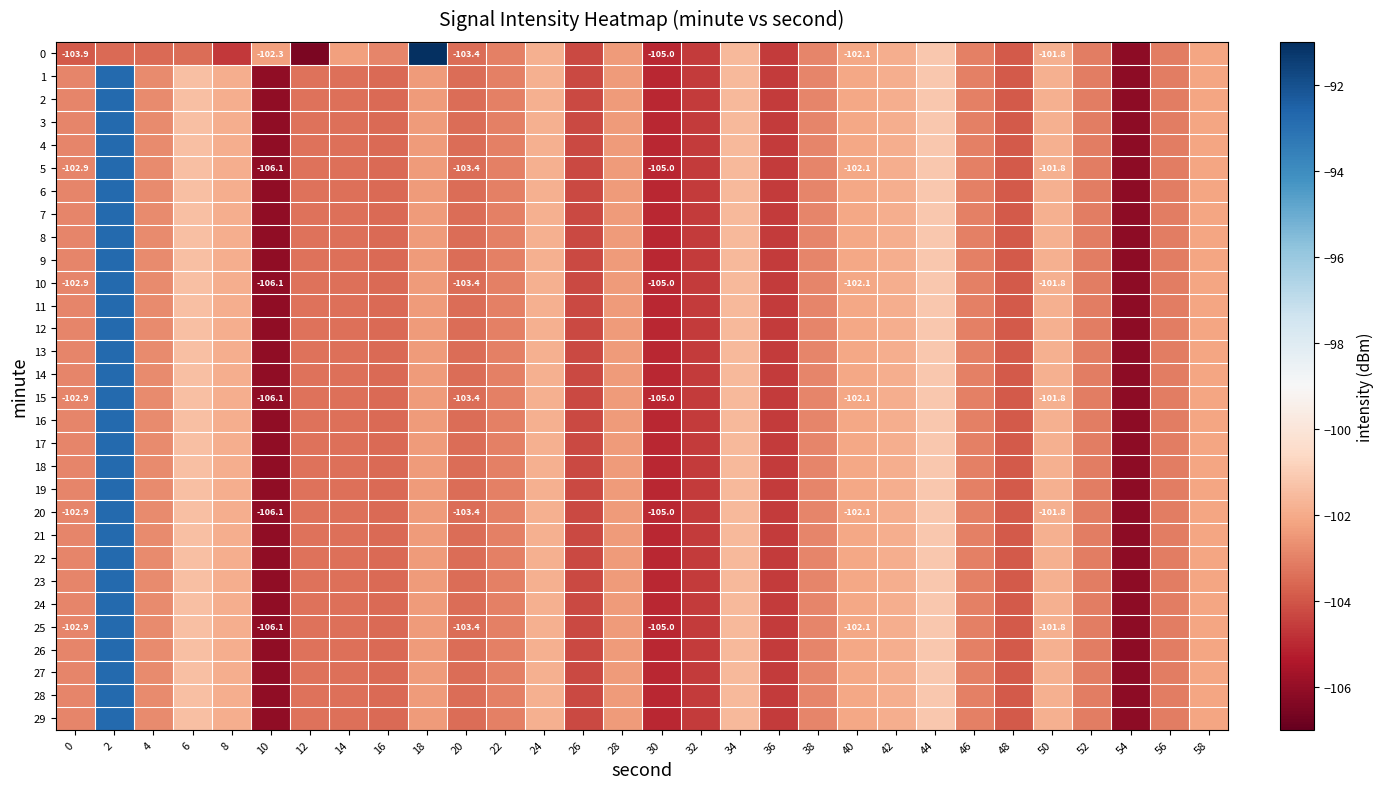

What is the minimum value shown in the chart?

-106.5